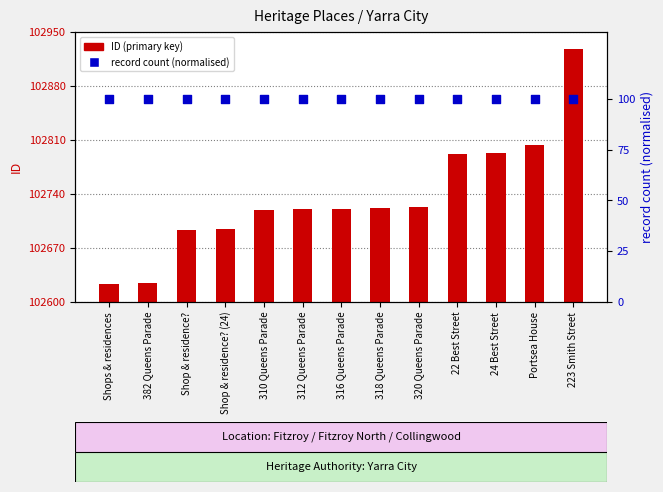

At how many categories does at least one series exceed 60624?

13